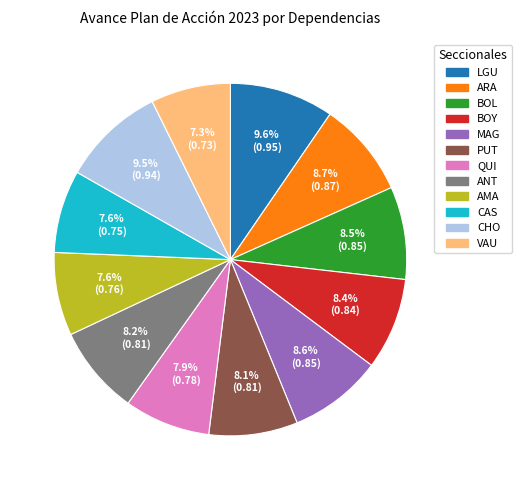

To the nearest percent, what portion does ANT represent?

8%